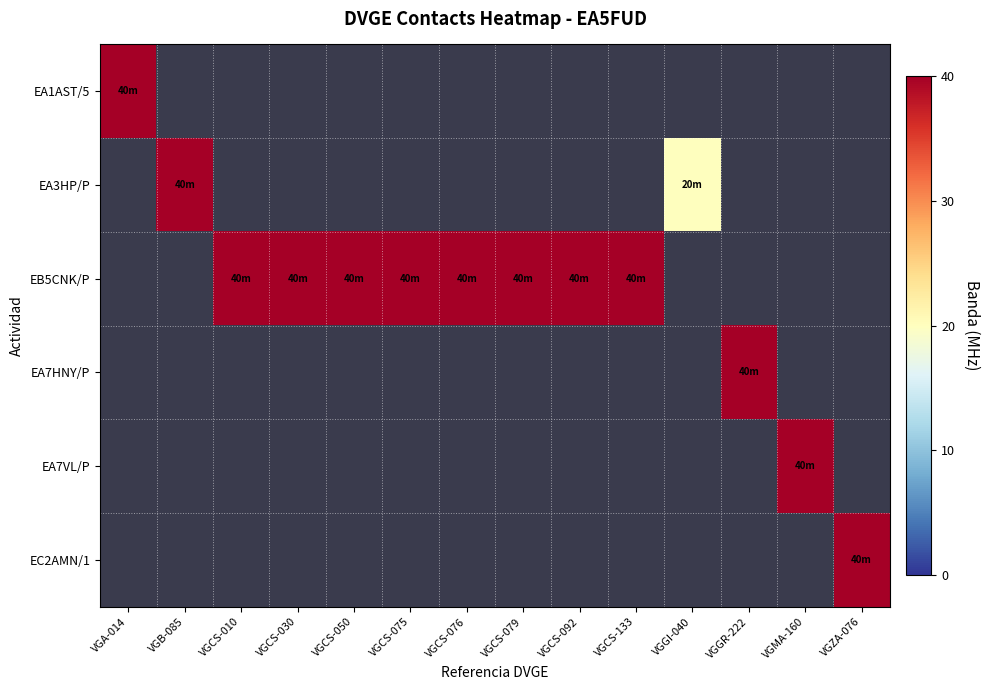

Which label corresponds to the largest value in the chart?

VGA-014